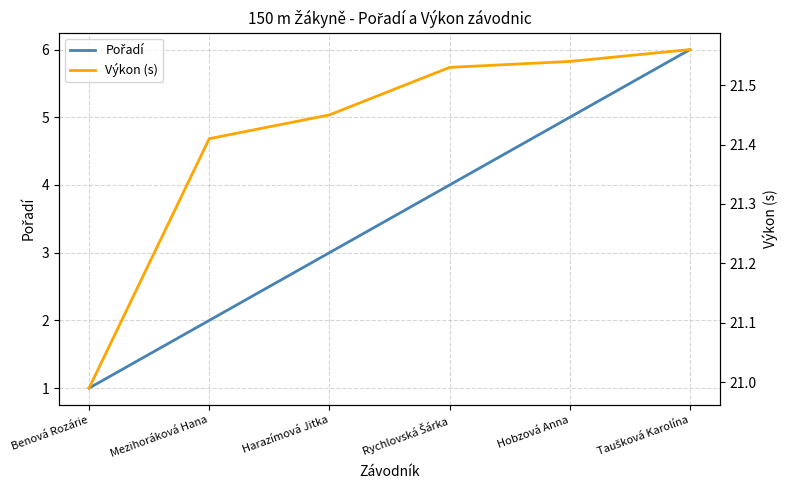

What are all the series names shown in the legend?

Pořadí, Výkon (s)